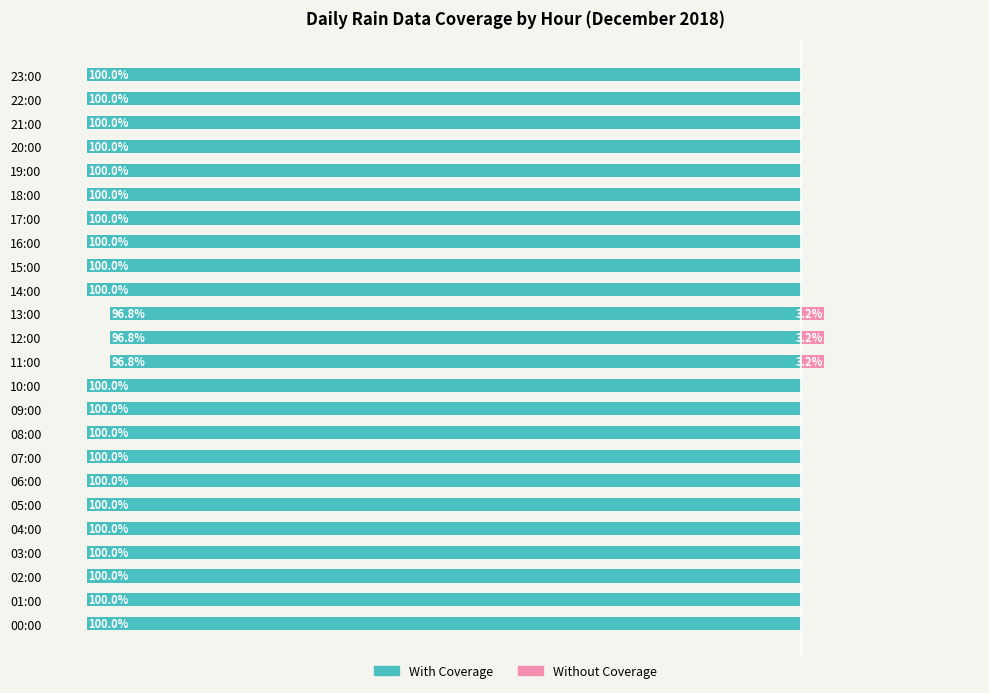

What is the total value across all series at 12:00?

100.0